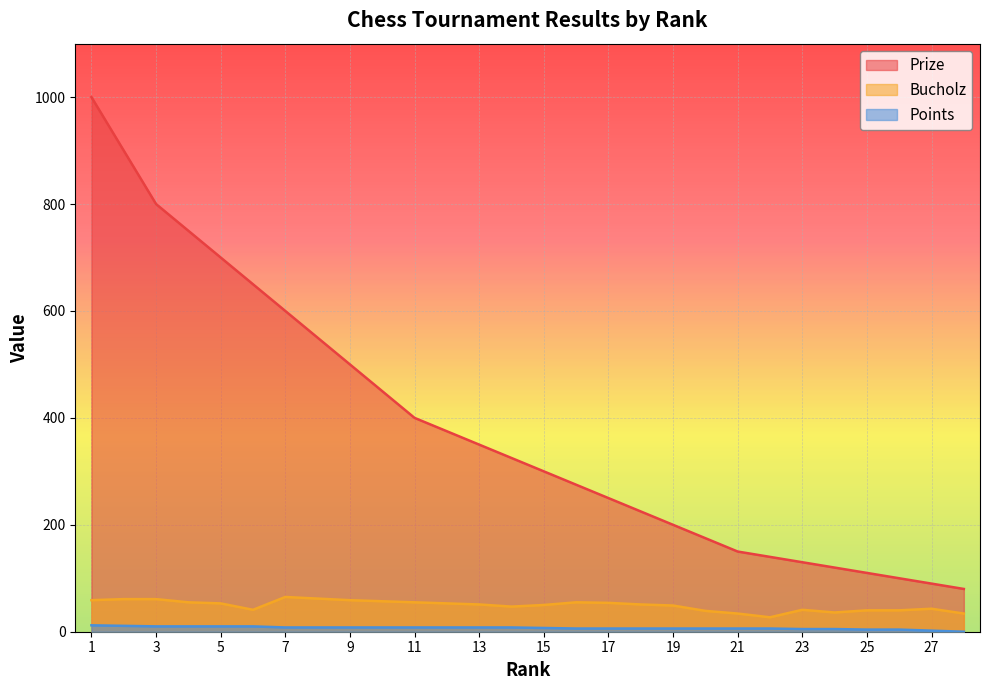

In Bucholz, how many points are higher than both neighbors (excluding endpoints)?

4